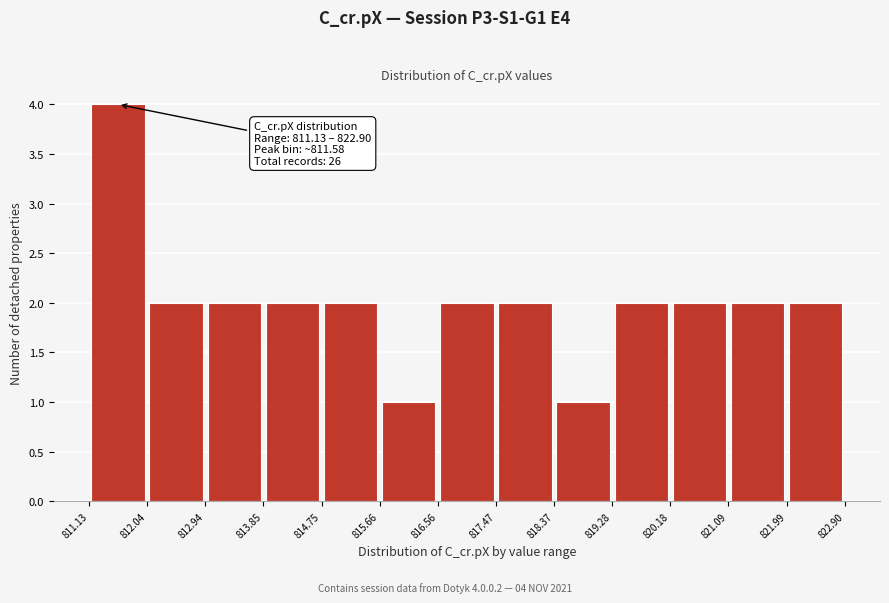

Over which range of the x-axis is the bar tallest?

811.13 to 812.04